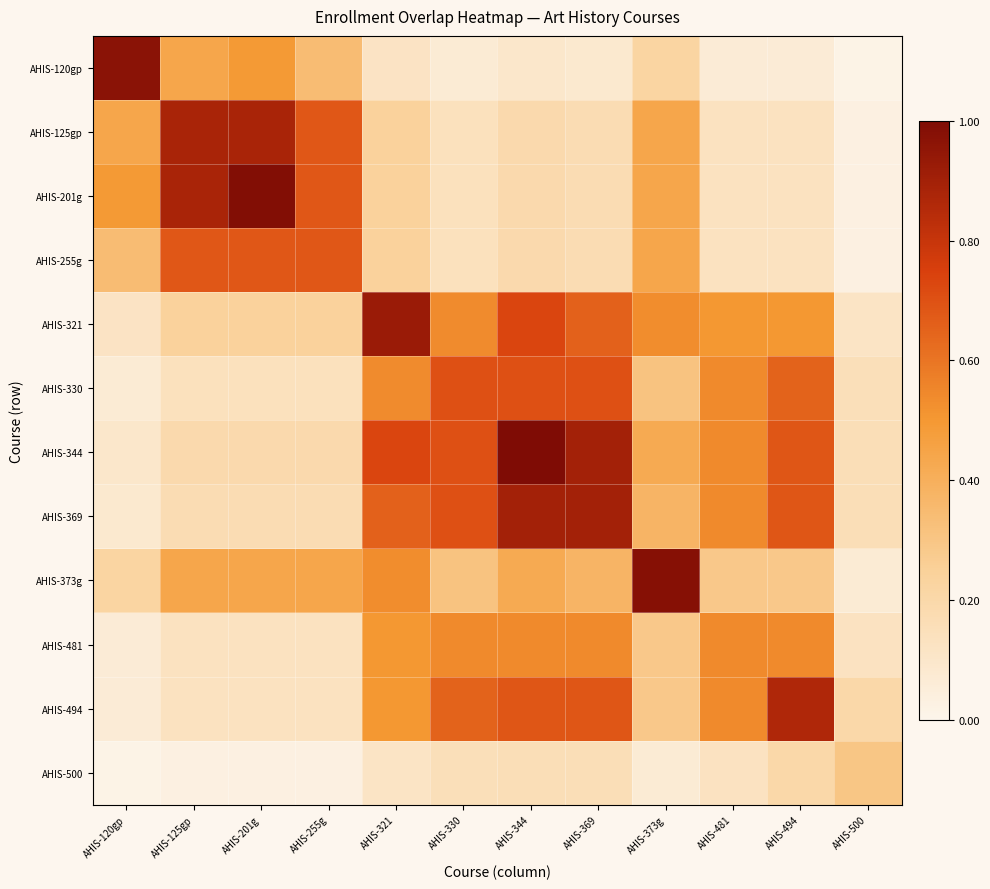

At AHIS-369, list the series in order from largest to smallest.

AHIS-344, AHIS-369, AHIS-330, AHIS-494, AHIS-321, AHIS-481, AHIS-373g, AHIS-125gp, AHIS-201g, AHIS-255g, AHIS-500, AHIS-120gp